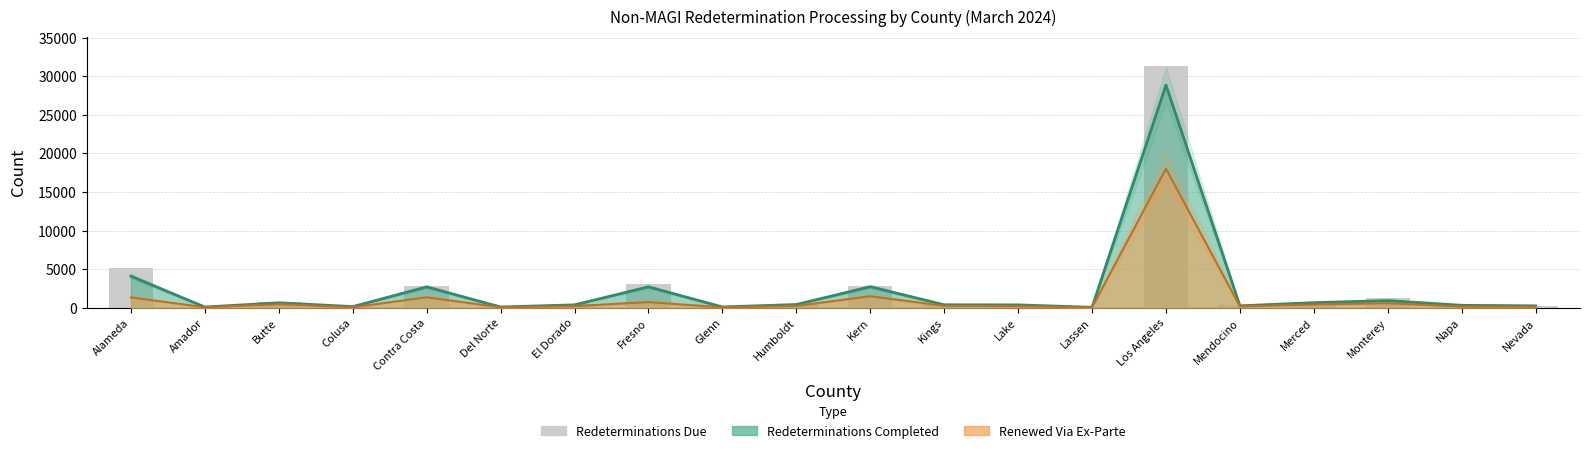

Read the value at Merced, to the nearest 50.

800